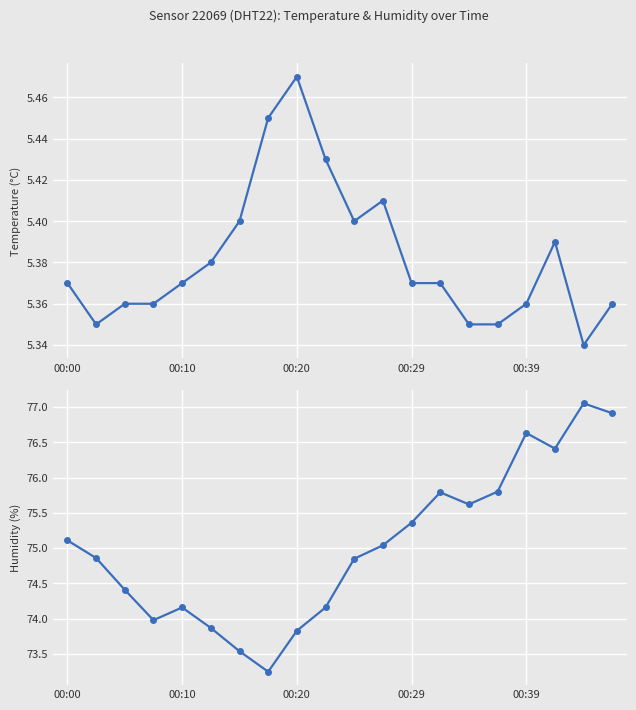

True or false: humidity and temperature cross at least once.

False